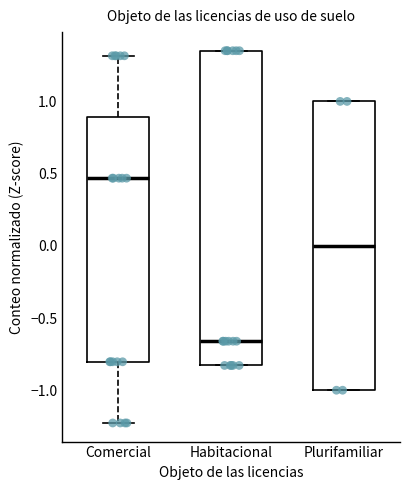

Which box has the highest median line?

Comercial